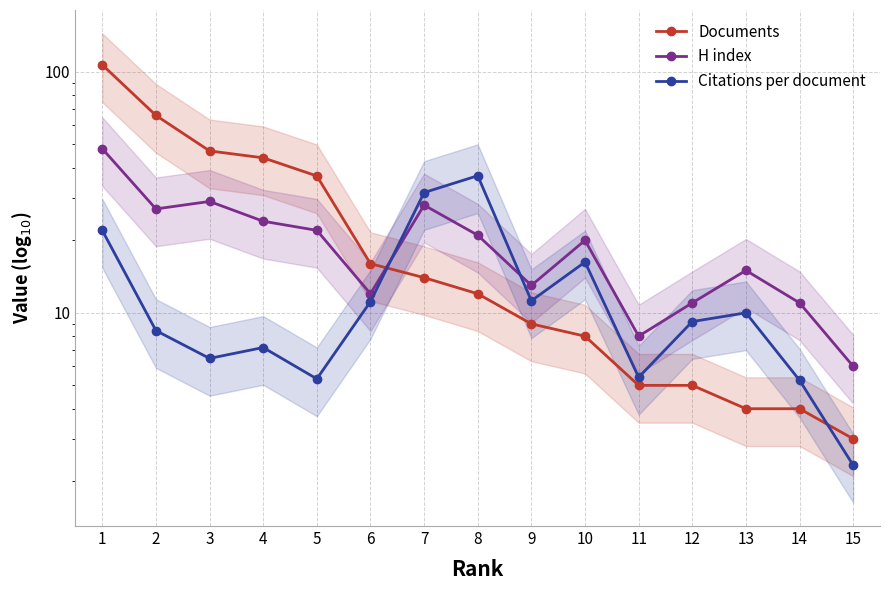

What is the difference between the Citations per document values at 6 and 12?

1.9